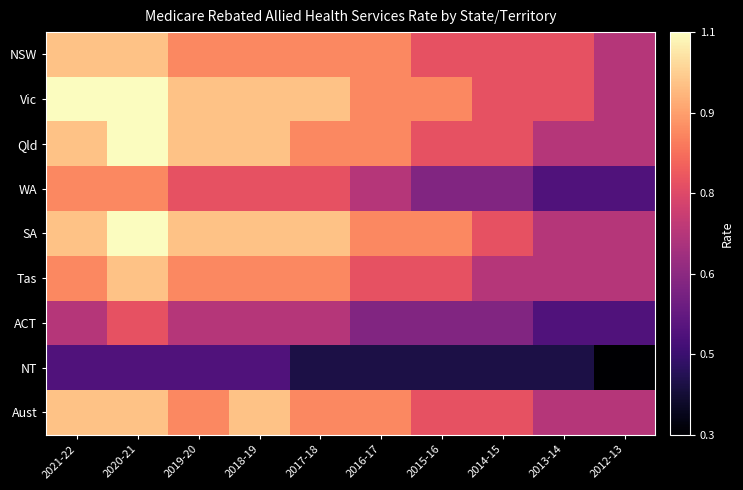

At 2014-15, list the series in order from largest to smallest.

NSW, Vic, Qld, SA, Aust, Tas, WA, ACT, NT